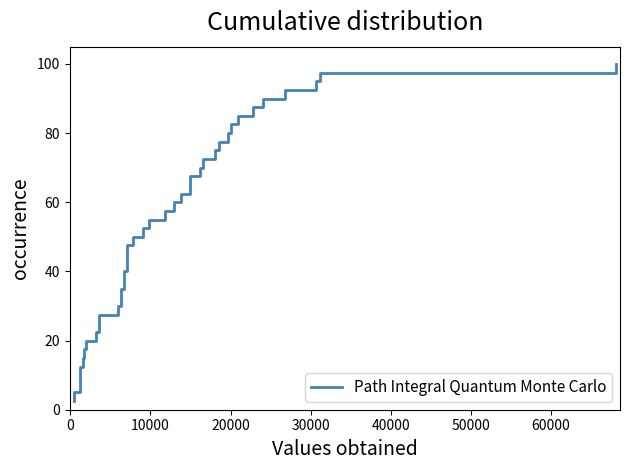

What position from the right is 60000?

33